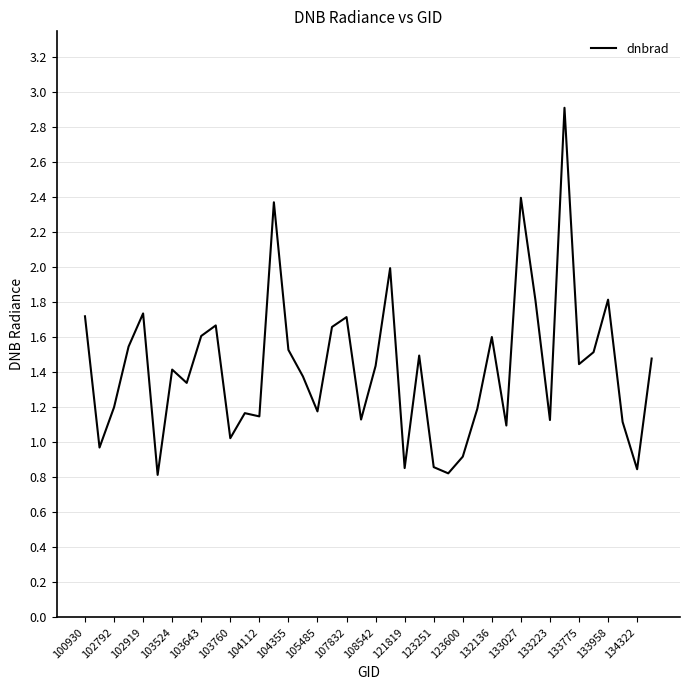

What is the difference between the maximum and minimum values?

2.1